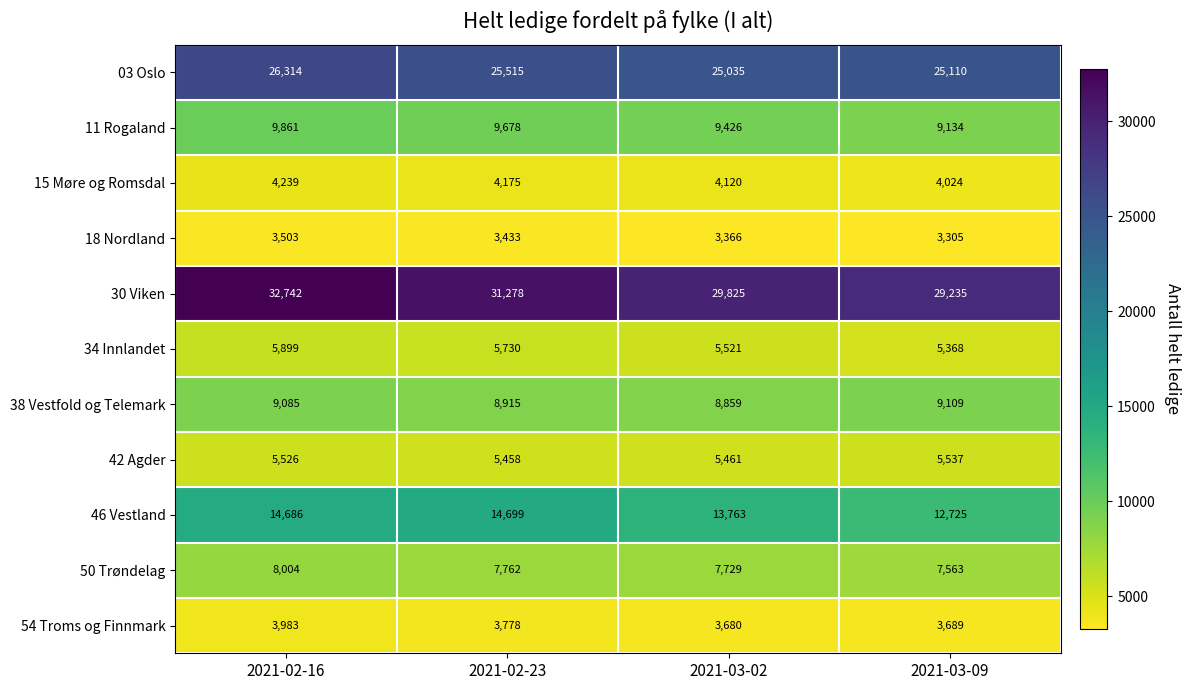

At which category is the sum across all series the highest?

2021-02-16